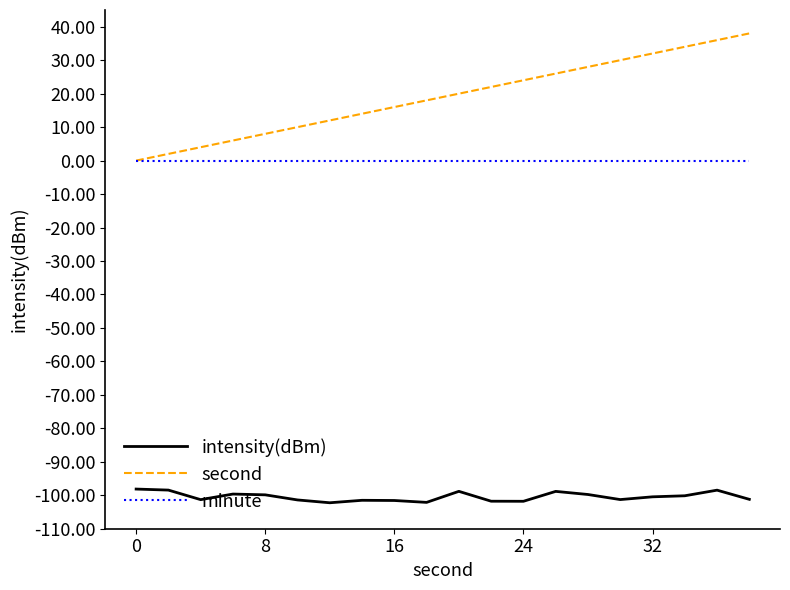

What is the highest value of the intensity(dBm) series?

-98.1